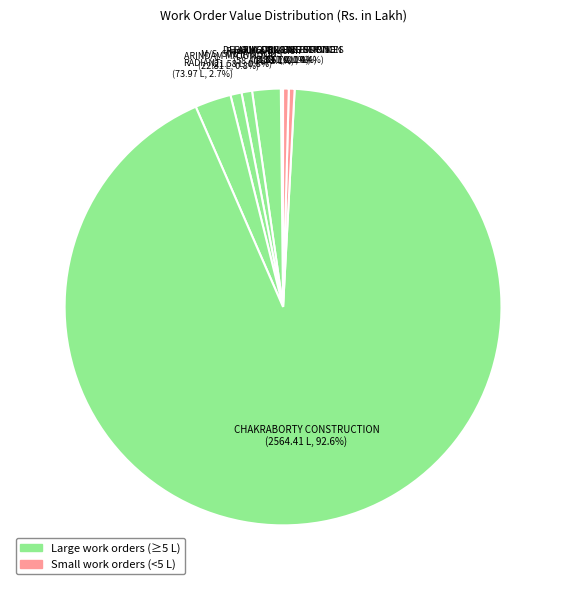

Rank the categories by value from highest to lowest.

CHAKRABORTY CONSTRUCTION, RADIANT, Resource Division, ARINDAM MAJUMDAR, M/S. SINHA & SONS, R.K. DRILLING SERVICES, JOY GURU ENTERPRISE, LAXMI CONSTRUCTION, DEBOJYOTI CONSTRUCTION